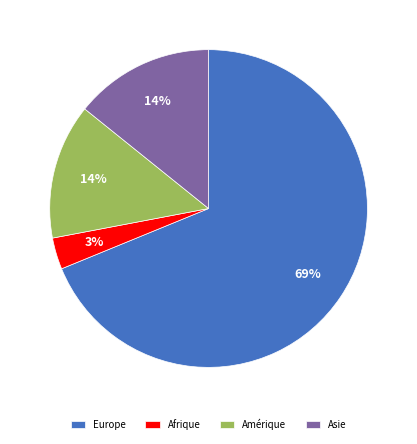

Which category has the smallest portion of the pie?

Afrique